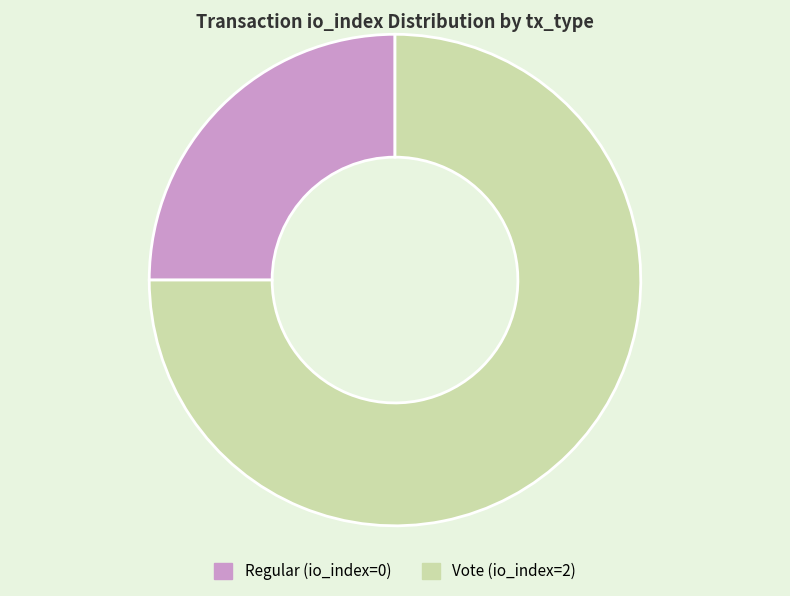

How many segments does this pie chart have?

2